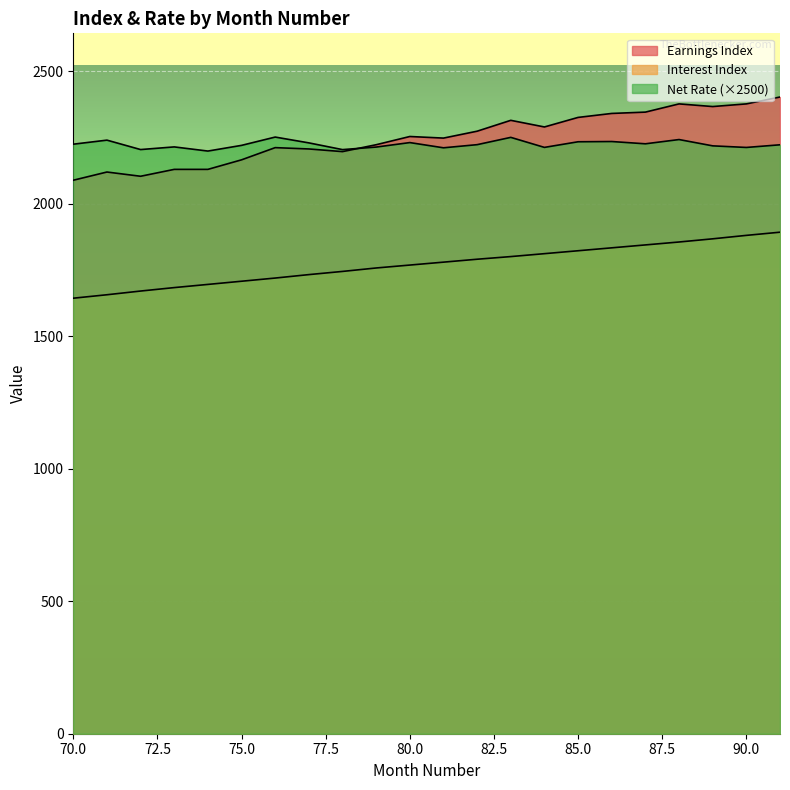

What is the spread (max minus min) of values at 84?

478.0